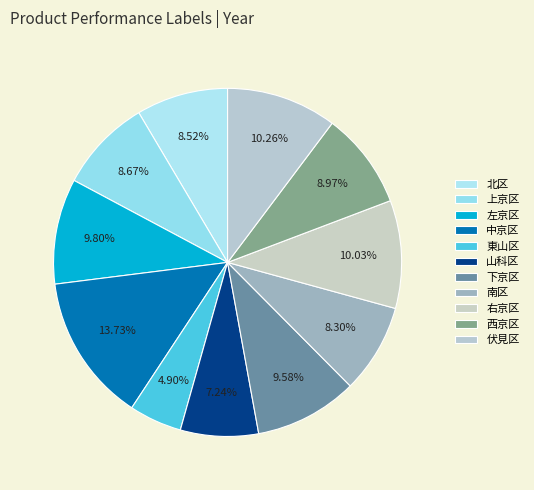

Which category has the smallest portion of the pie?

東山区